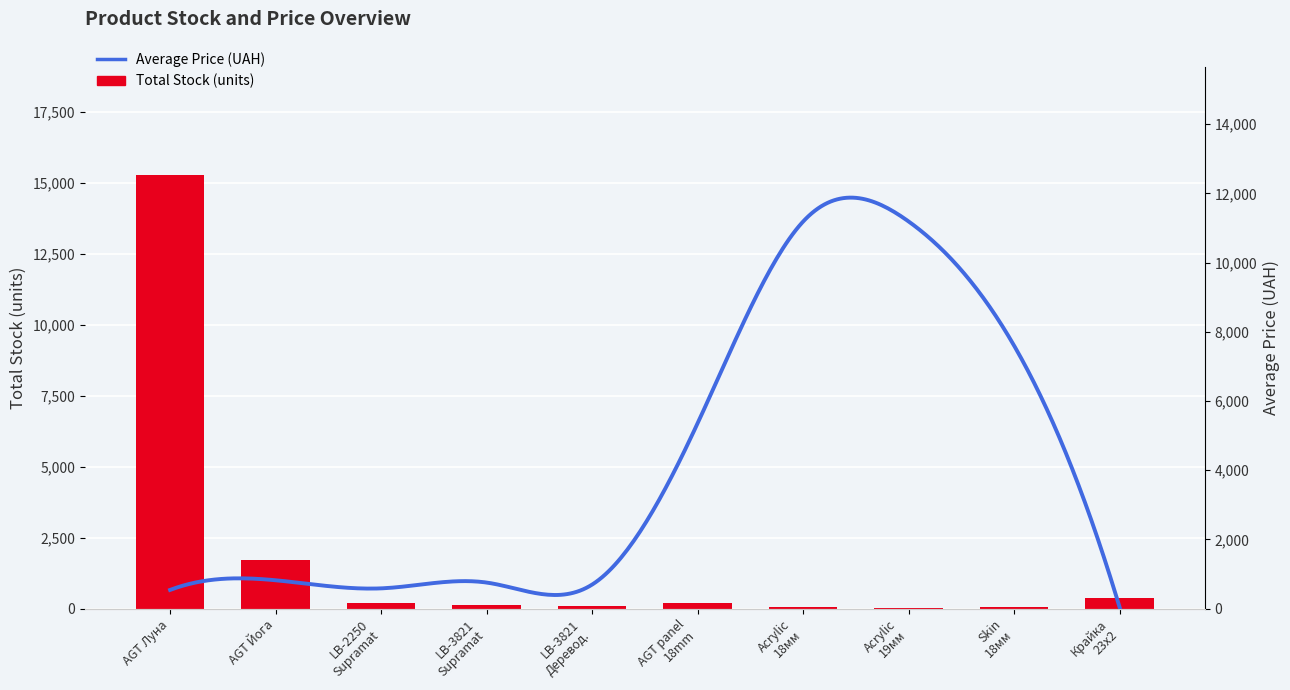

Rank the categories by value from highest to lowest.

AGT Луна, AGT Йога, Крайка 23x2, LB-2250 Supramat, AGT panel 18mm, LB-3821 Supramat, LB-3821 Деревод., Acrylic 18мм, Skin 18мм, Acrylic 19мм